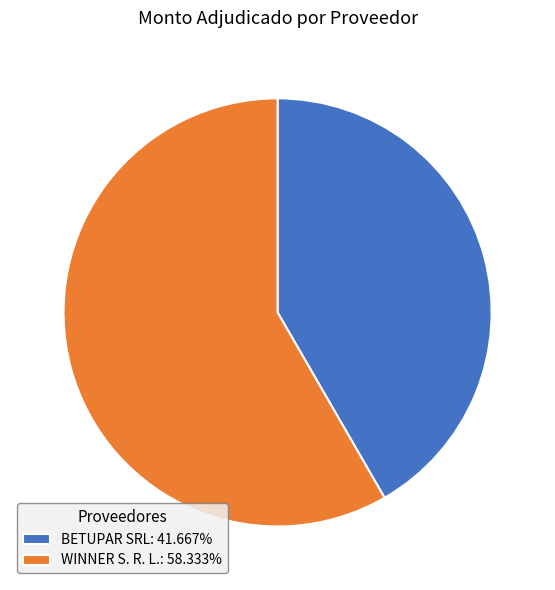

Approximately how many times larger is the value at WINNER S. R. L.: 58.333% compared to BETUPAR SRL: 41.667%?

1.4